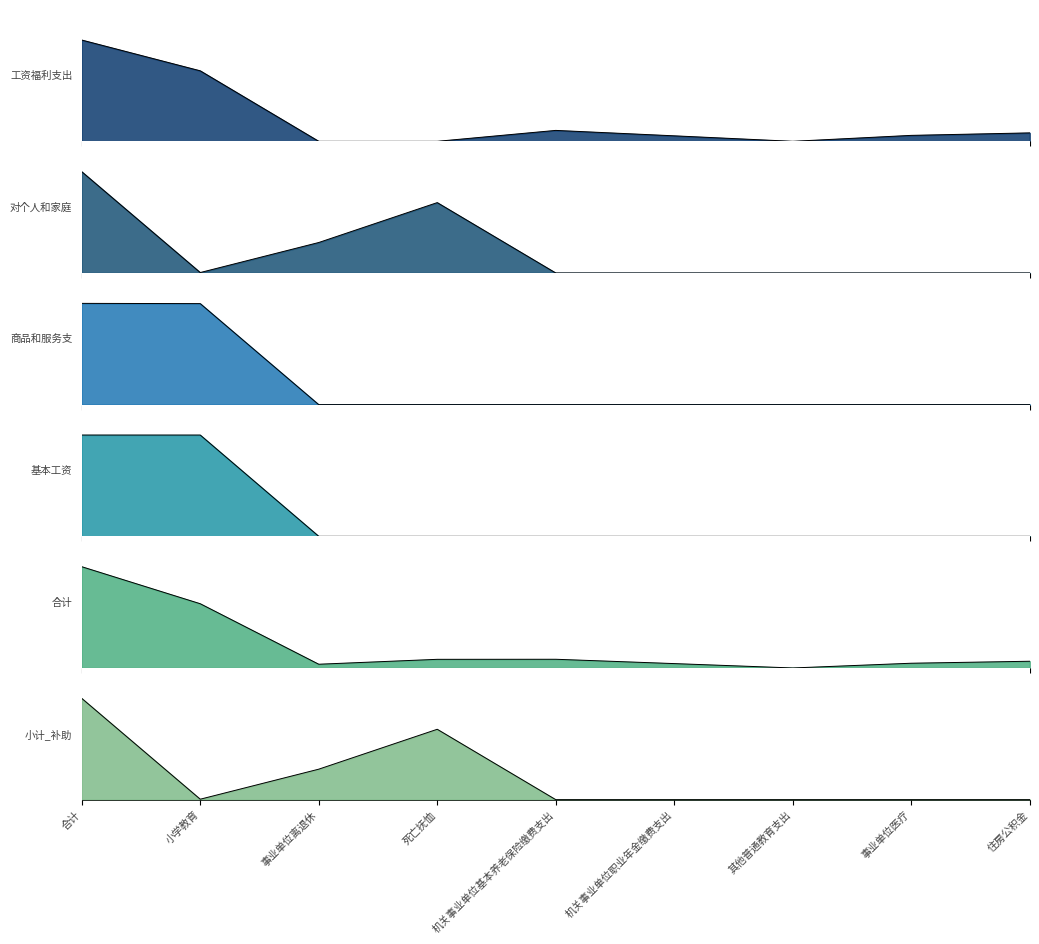

What is the difference between the maximum and minimum values in the 对个人和家庭的补助 series?

129.4